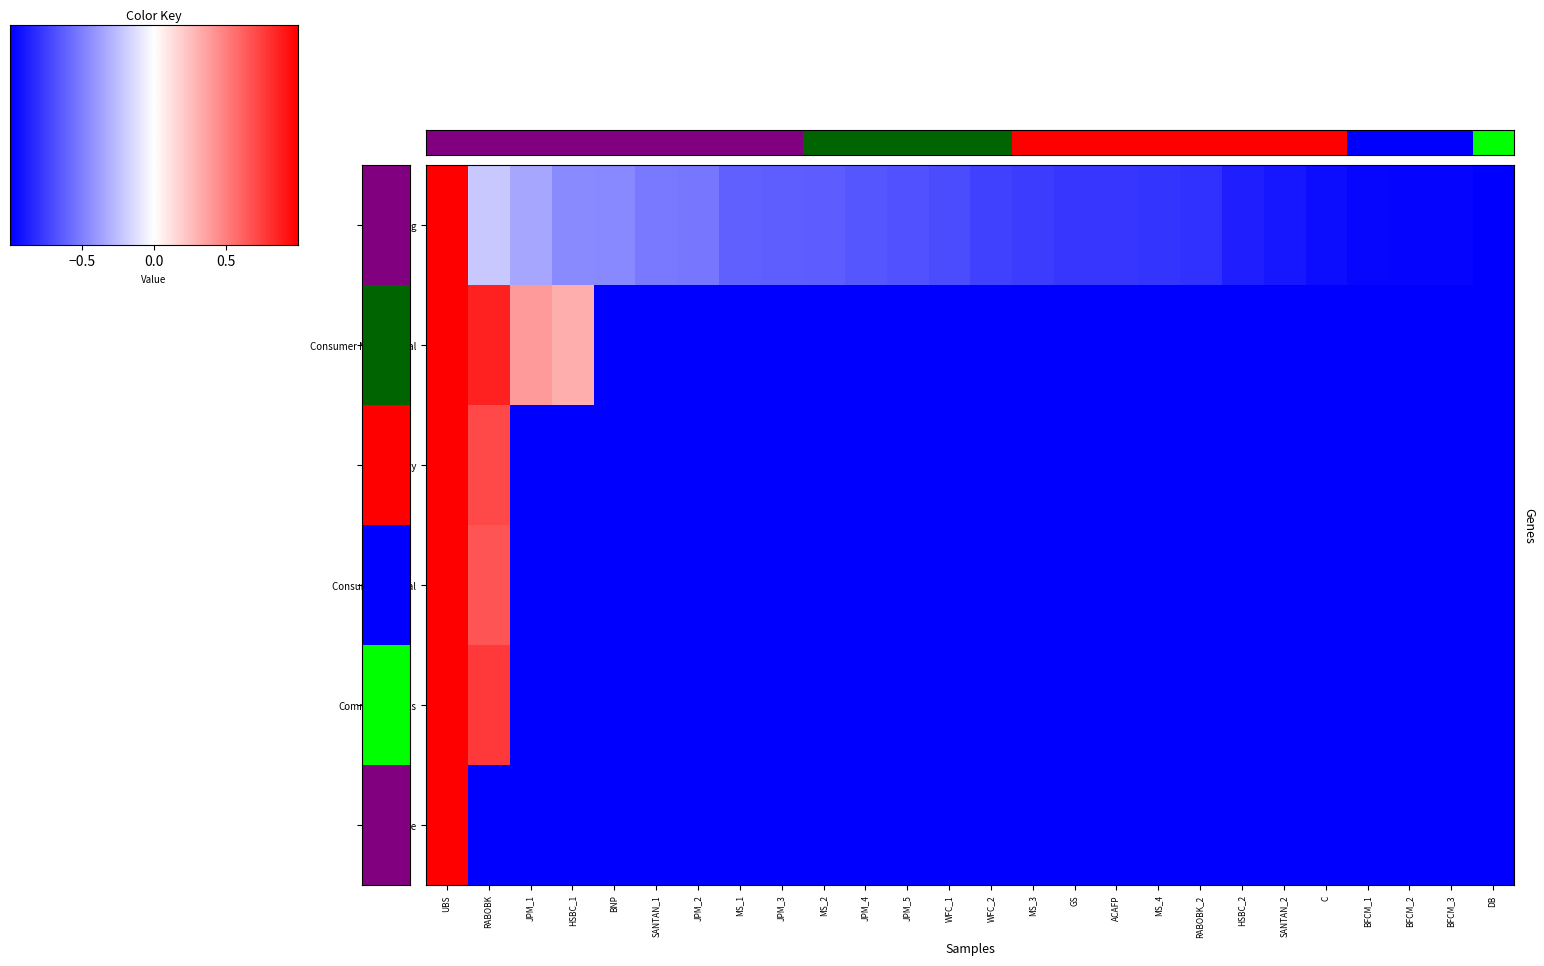

What is the difference between the second highest and minimum values in the Consumer Cyclical series?

1.7